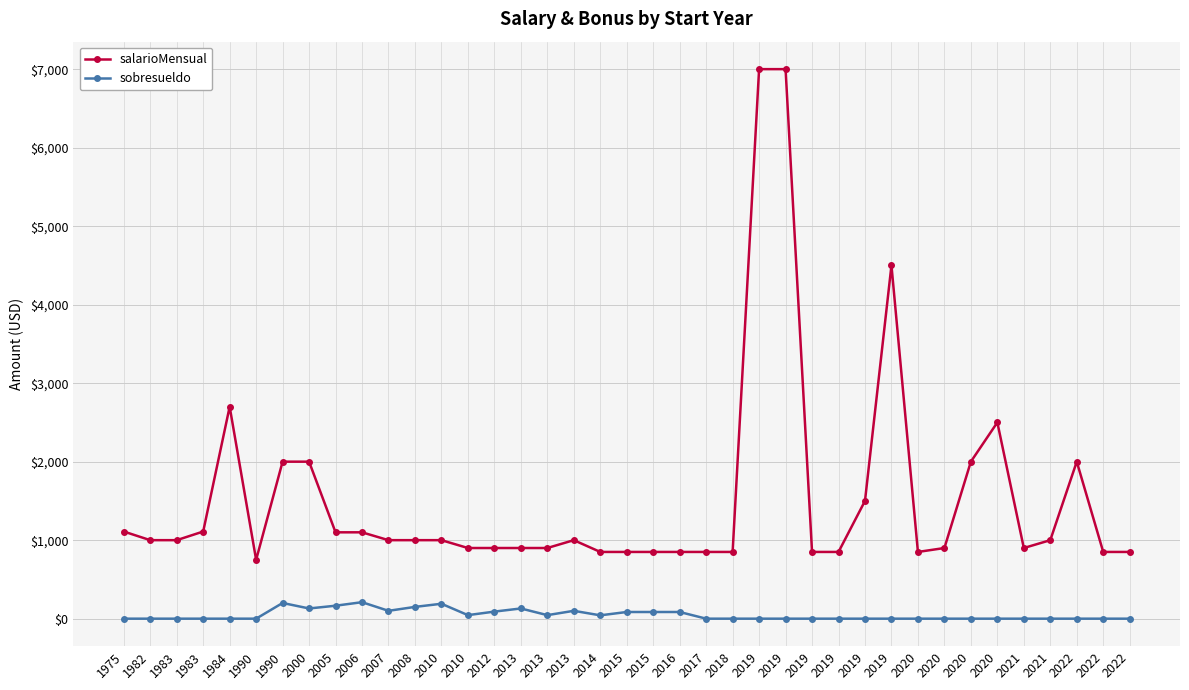

How many data points in salarioMensual are less than 1000?

18